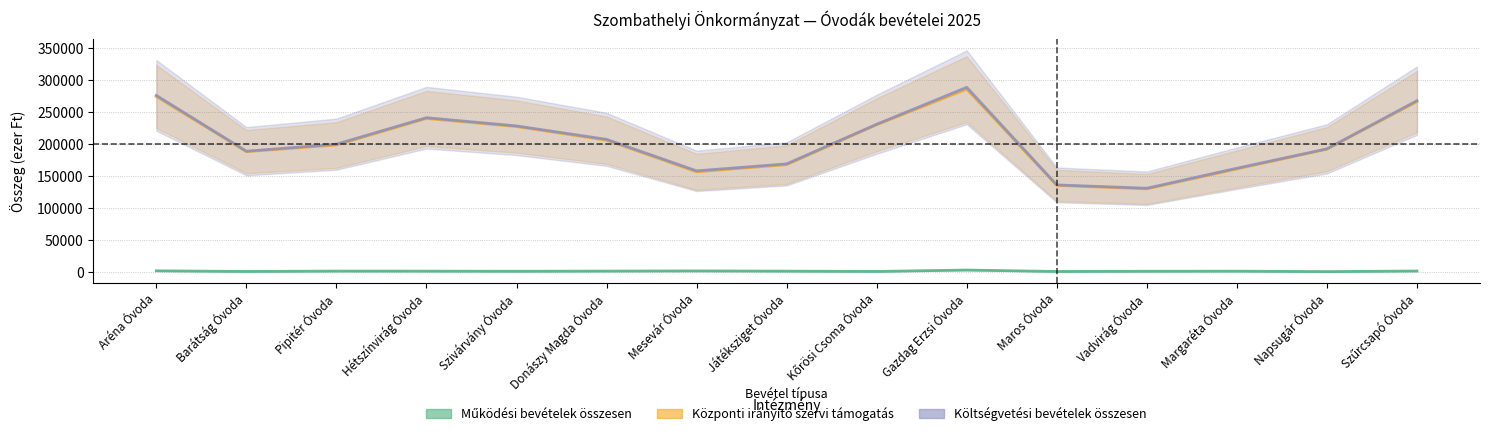

Which series has the widest spread of values?

Költségvetési bevételek összesen